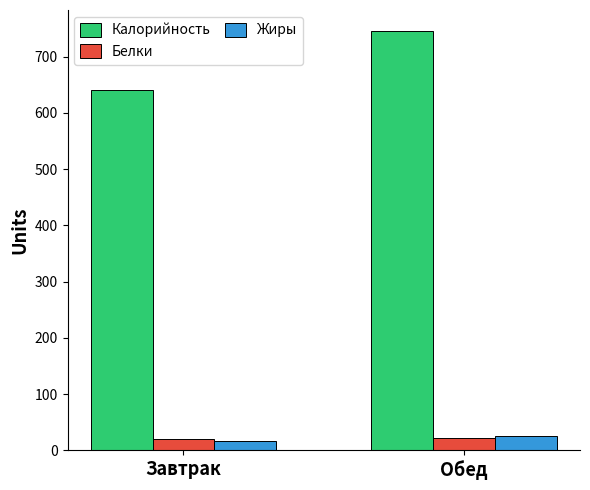

Which series changed the most between Завтрак and Обед?

Калорийность